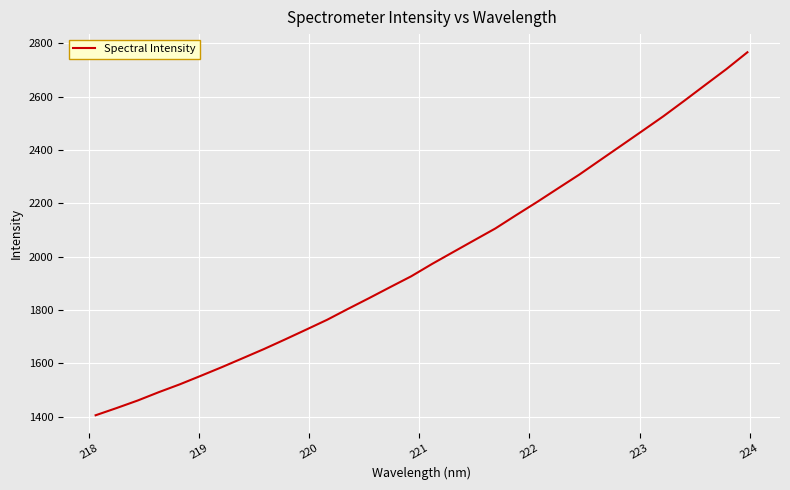

What is the minimum value shown in the chart?

1405.9